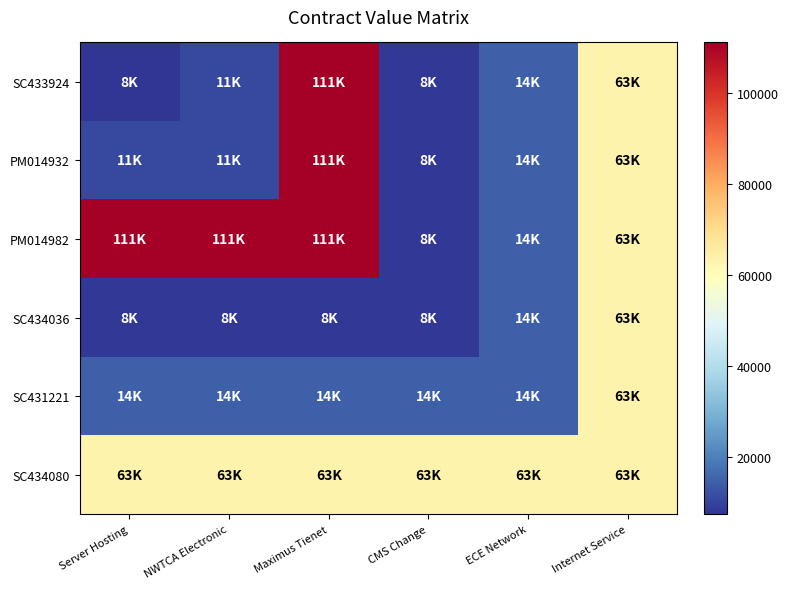

At which category does the chart reach its minimum across all series?

Server Hosting